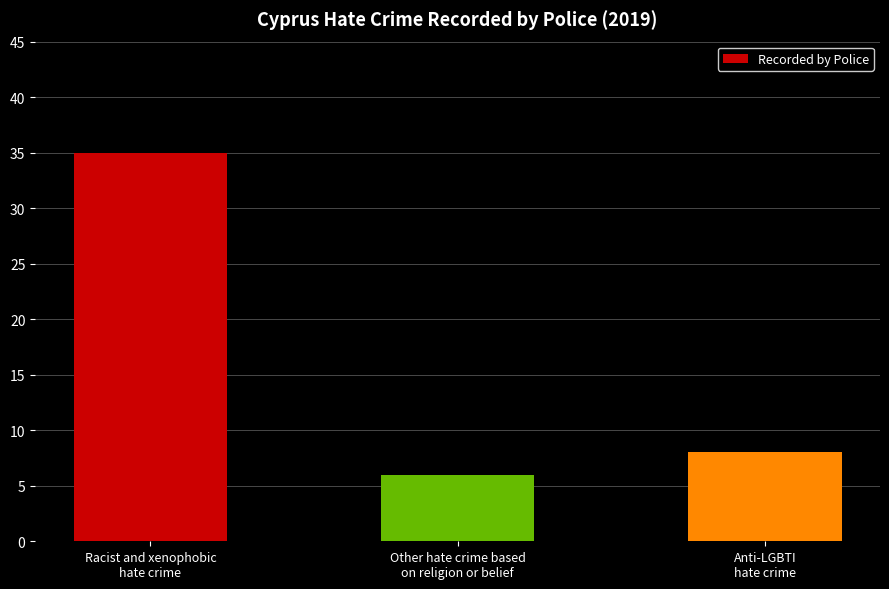

Rank the categories by value from lowest to highest.

Other hate crime based
on religion or belief, Anti-LGBTI
hate crime, Racist and xenophobic
hate crime